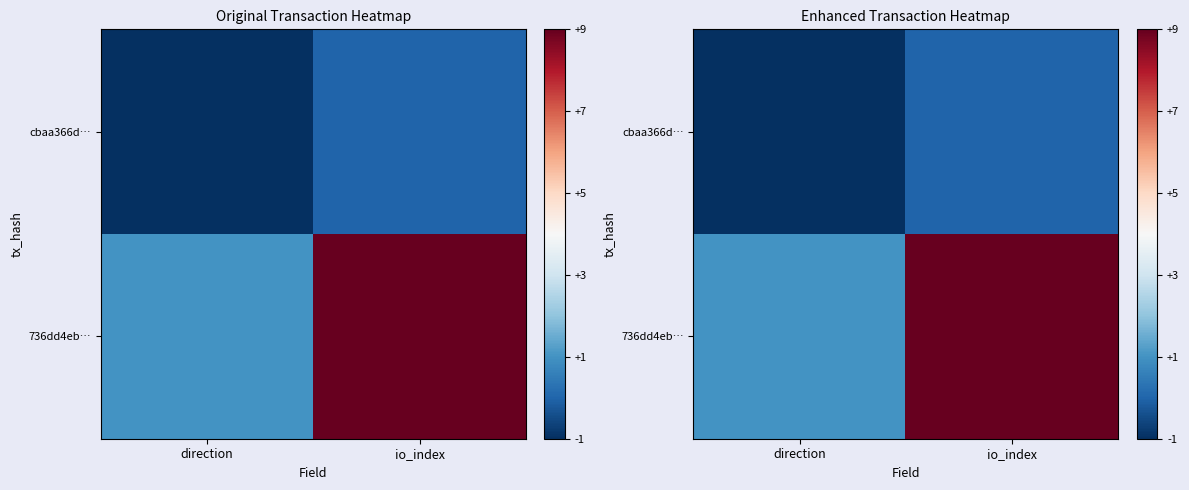

Where is cbaa366d… nearest to the value 0?

io_index